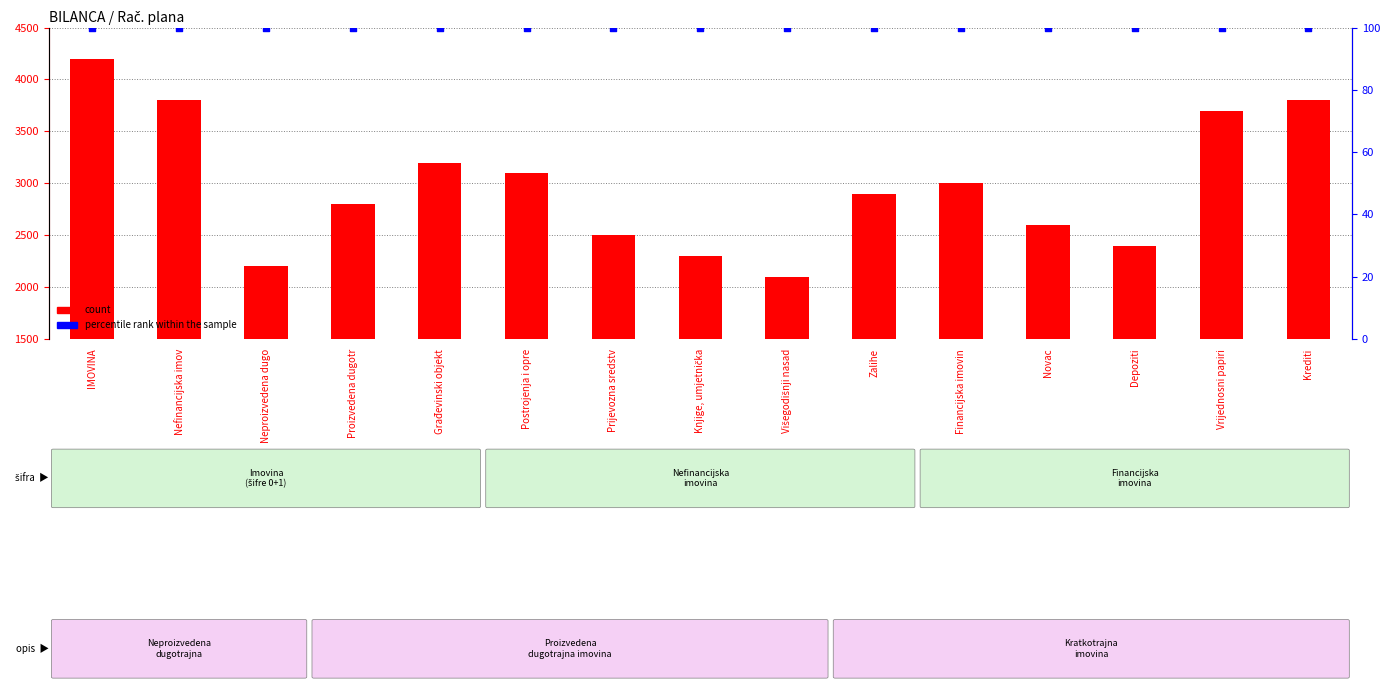

Which series reaches the minimum Y coordinate?

percentile rank within the sample